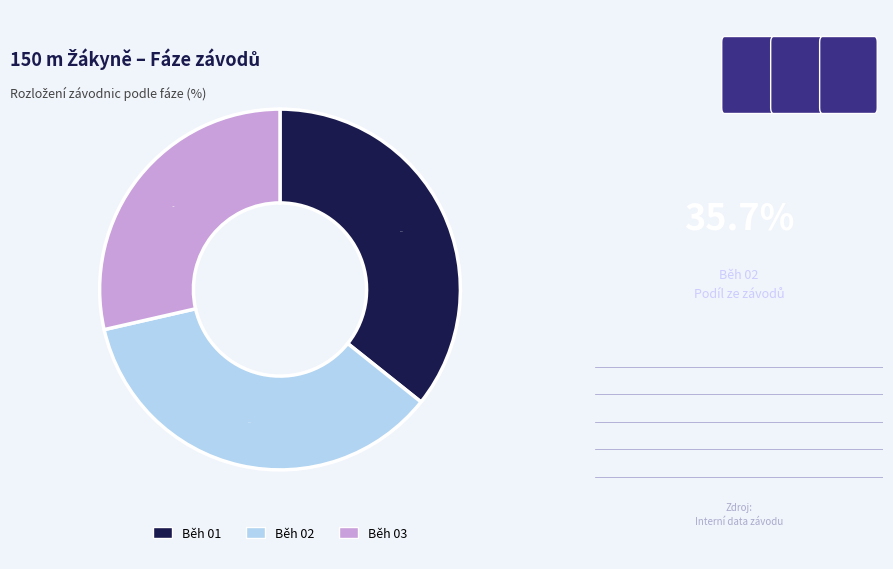

To the nearest percent, what is the combined percentage of Běh 01 and Běh 03?

64%